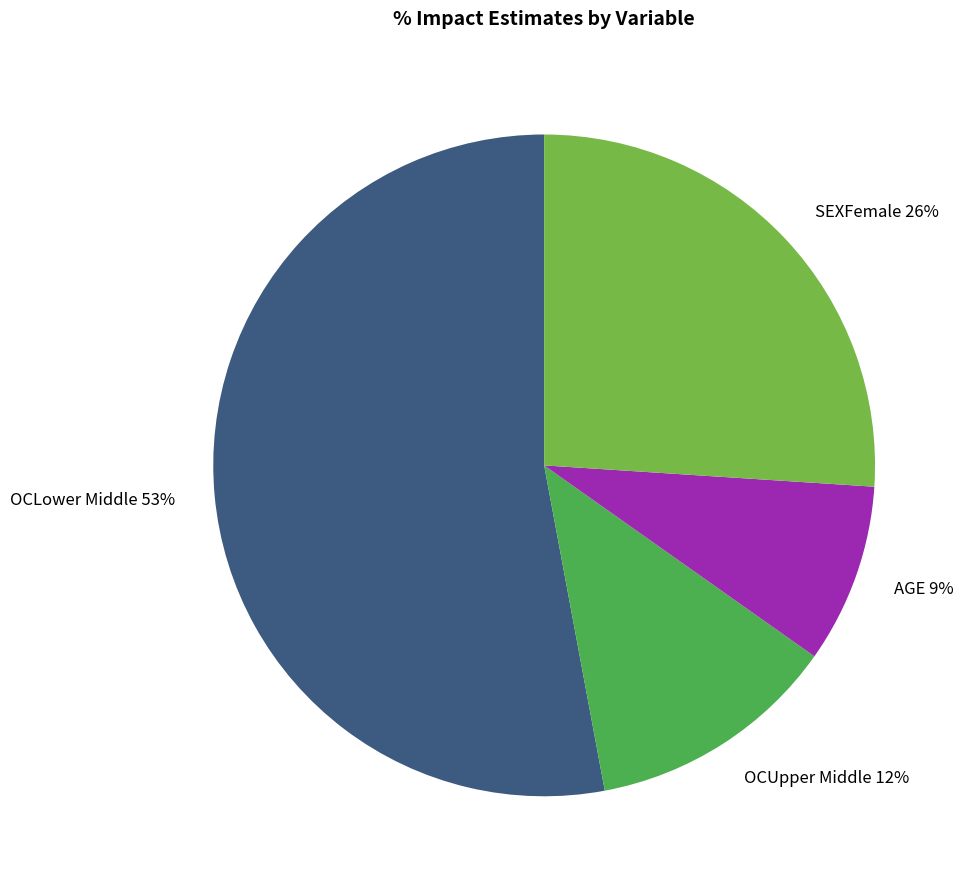

Which slice is the smallest?

AGE